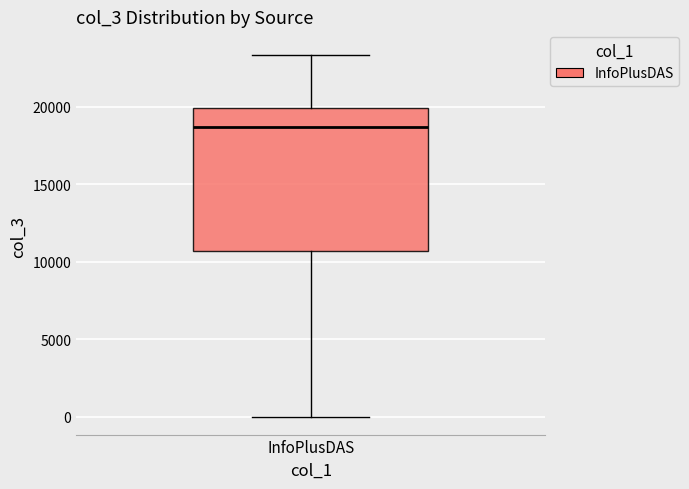

Where is the lower edge of the box for InfoPlusDAS on the y-axis? The values are not printed on the chart, so give them approximately, as read against the axis.

10500